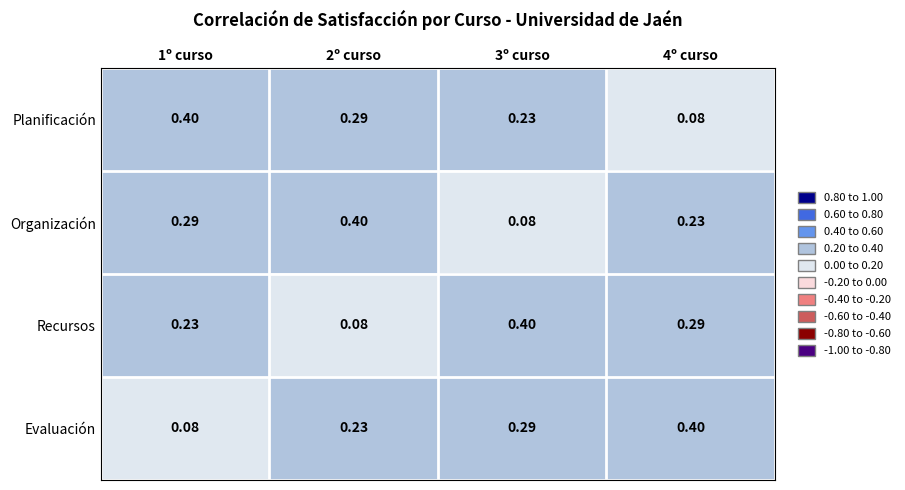

At 3º curso, list the series in order from smallest to largest.

Organización, Planificación, Evaluación, Recursos